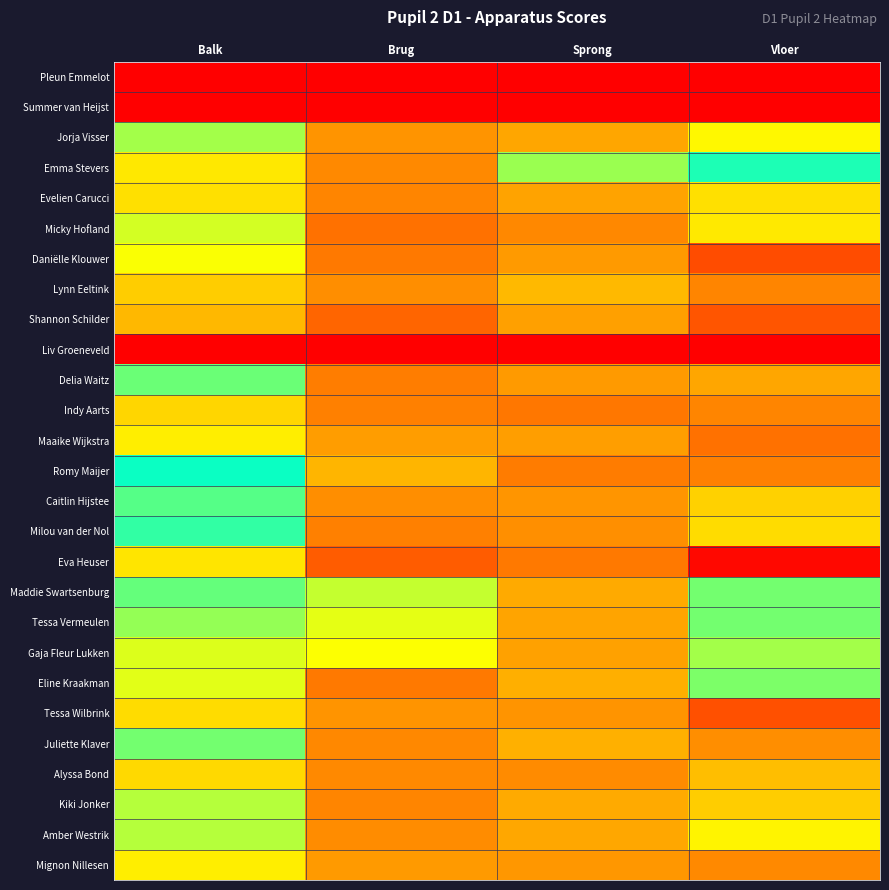

How many distinct data groups are displayed?

27